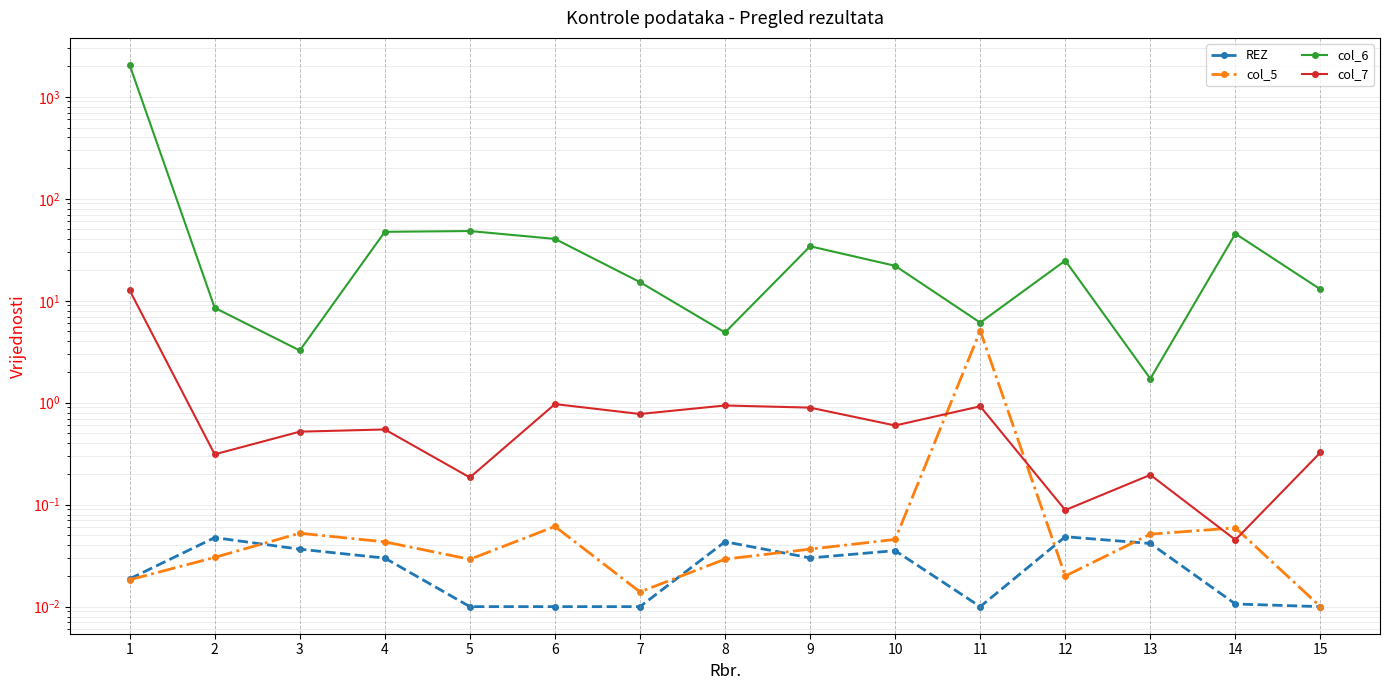

What is the value of the col_7 point at the 1st from the left?

12.7